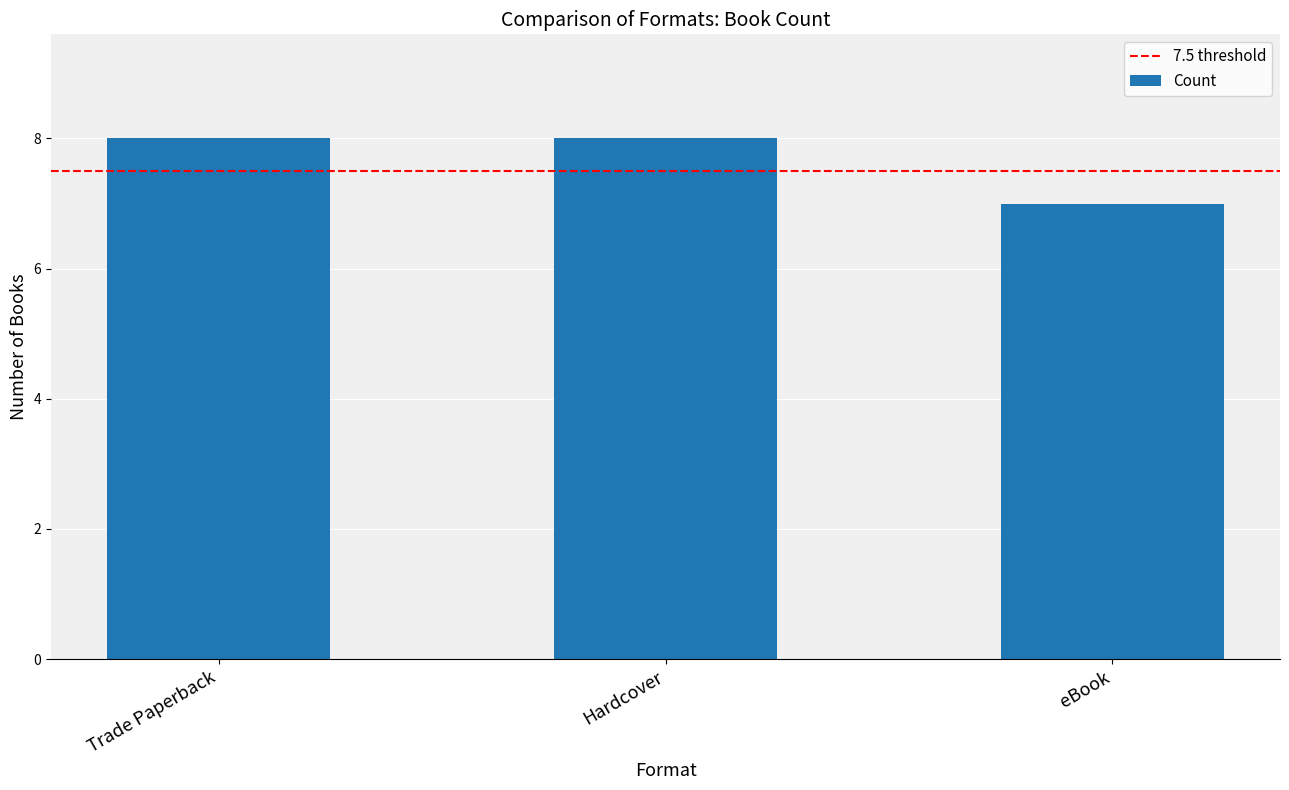

What is the label of the 1st bar from the left?

Trade Paperback